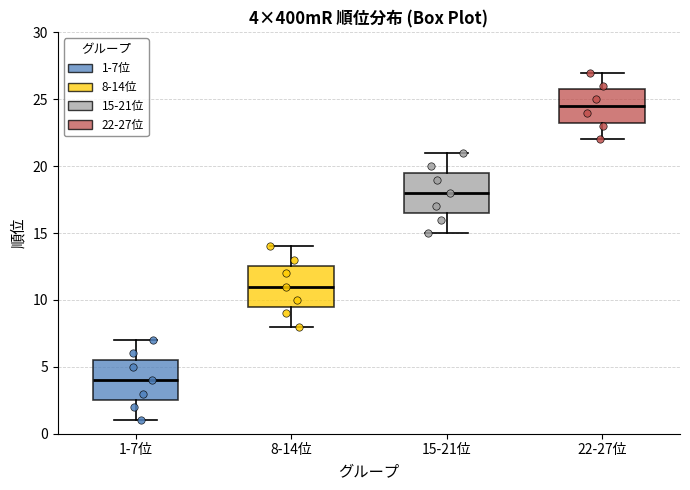

Which box's median line is the lowest?

1-7位